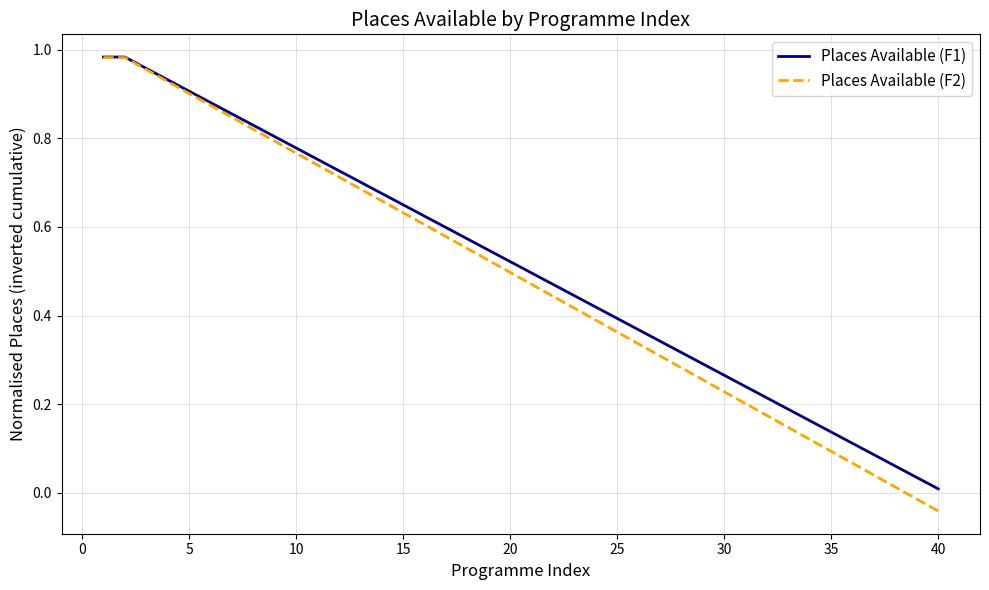

Which series has the widest spread of values?

Places Available (F2)